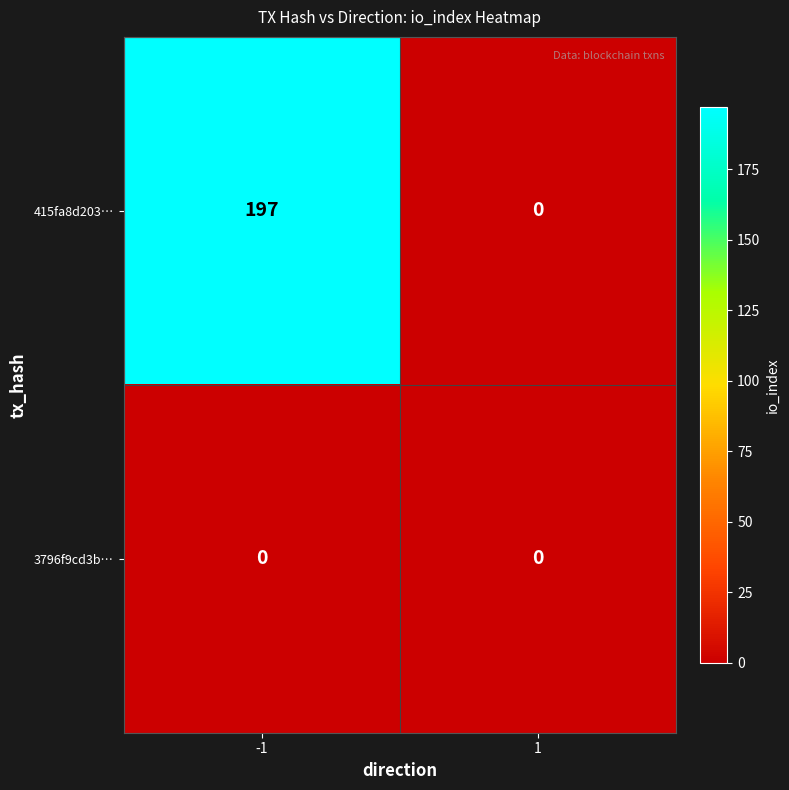

True or false: 3796f9cd3b… has a value of 0 at 1.

True